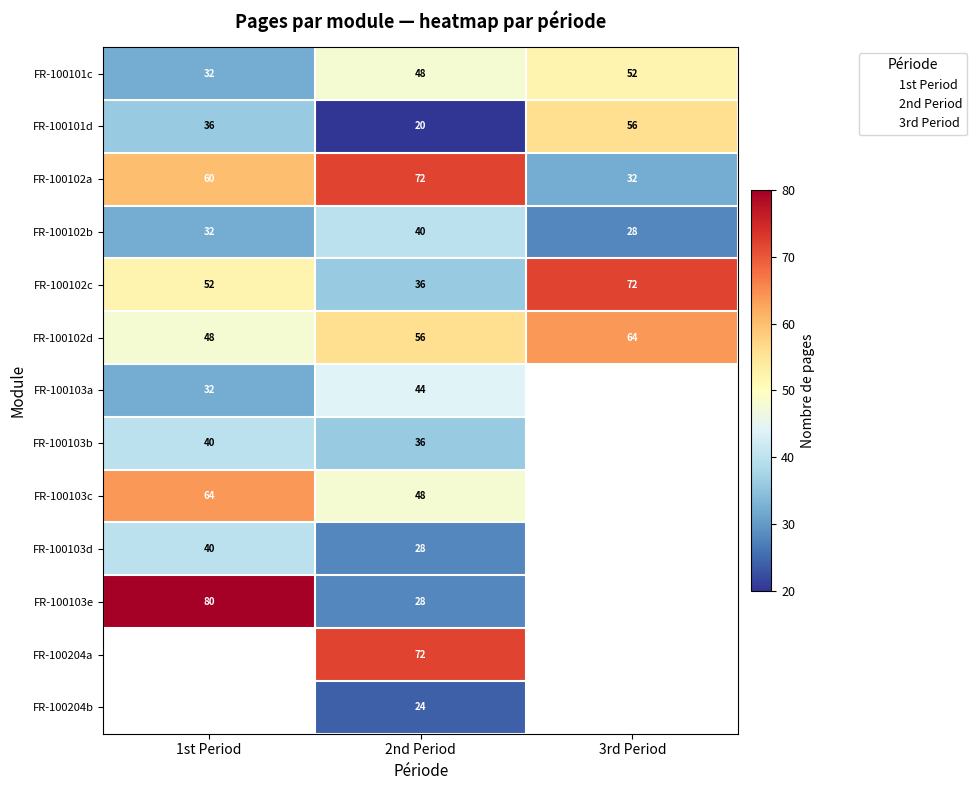

Which category has the highest value in the FR-100103a series?

2nd Period